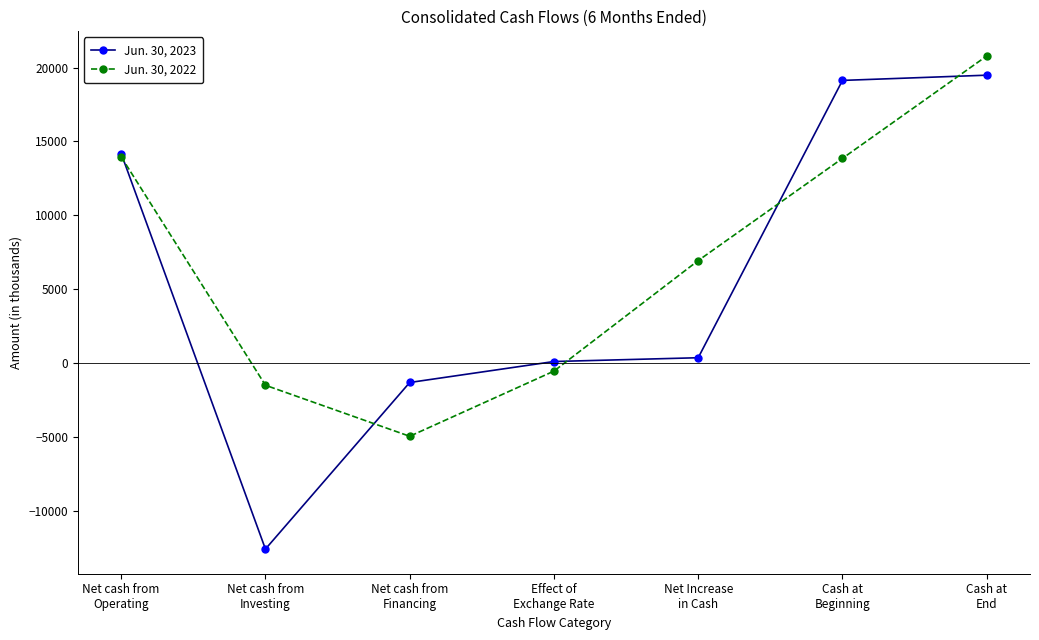

What is the maximum value for Jun. 30, 2023?

19488